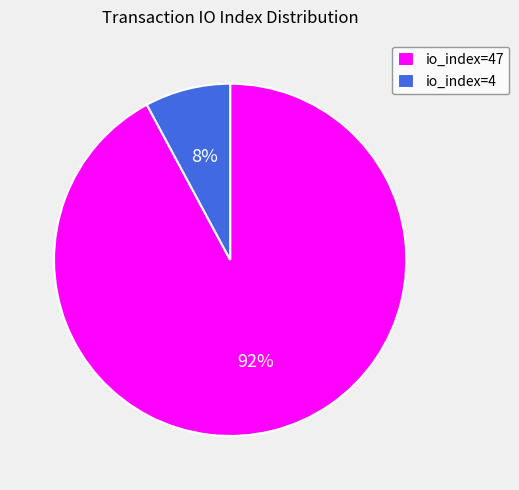

Is io_index=4 the majority of the pie?

No